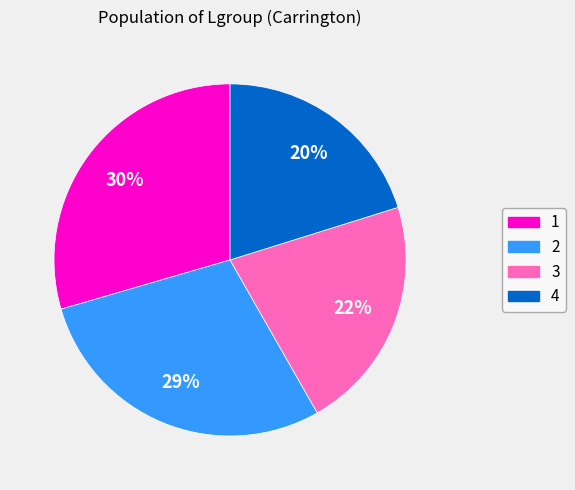

Is there any slice that represents more than half of the pie?

No